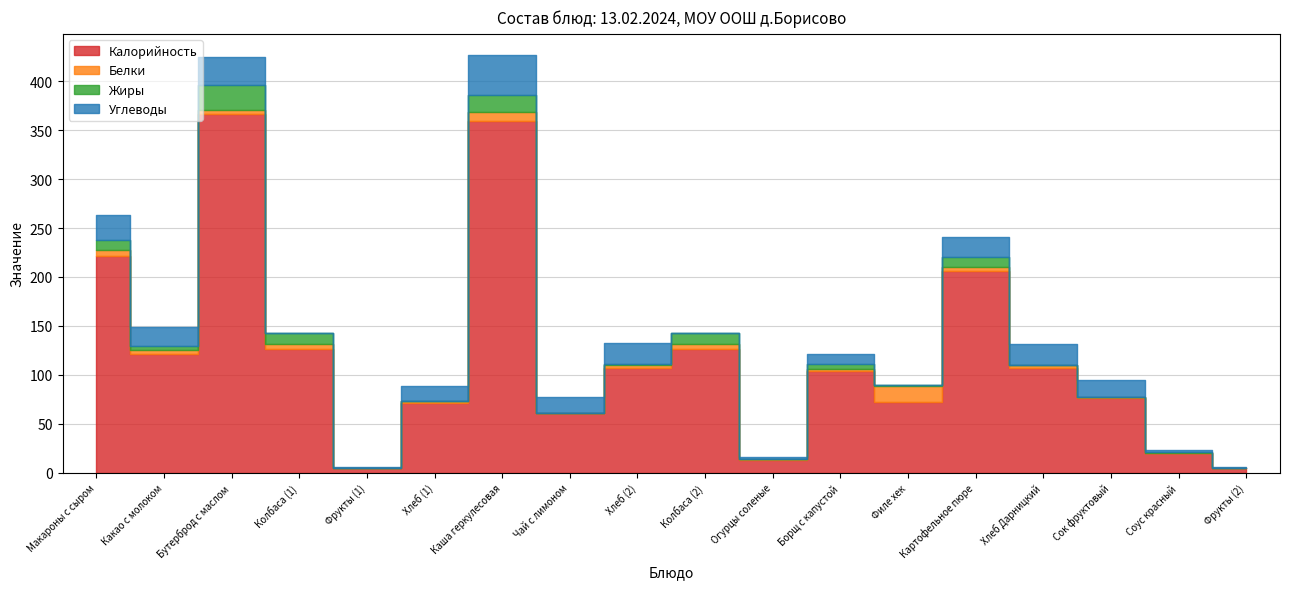

True or false: Белки has more than 0 interior local peaks.

True